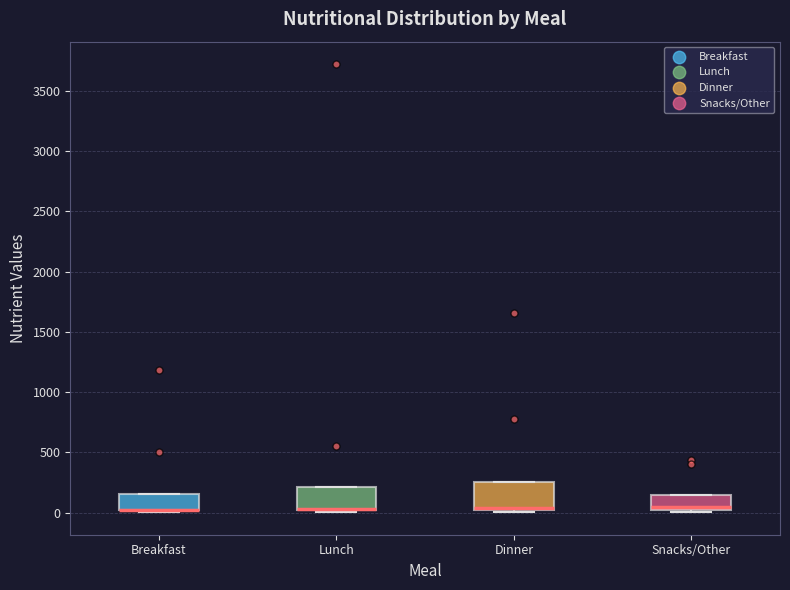

Where does the median line of the box for Snacks/Other sit on the y-axis? The values are not printed on the chart, so give them approximately, as read against the axis.

50